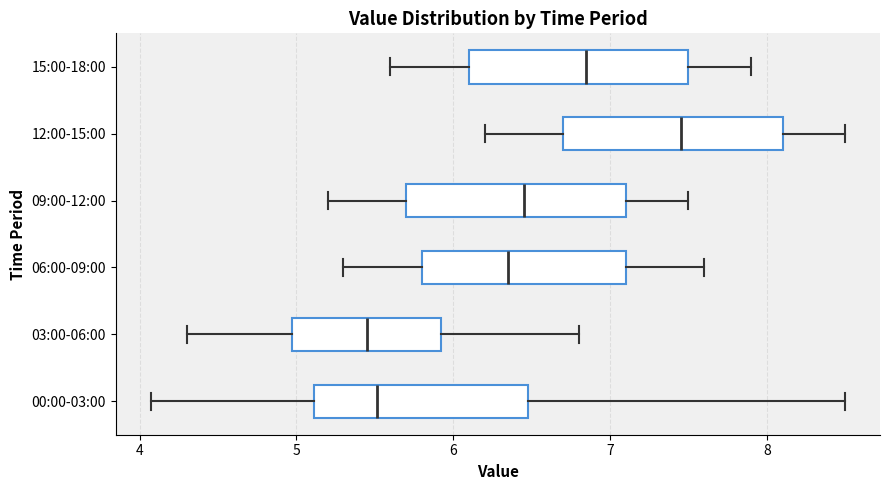

Reading bottom to top, read every box against the x-axis: the position of its median line, the range the box covers, and the ends of its whiskers. The values are not printed on the chart, so give them approximately, as read against the axis.

00:00-03:00: median 5.5, box 5.1 to 6.5, whiskers 4.1 to 8.5
03:00-06:00: median 5.5, box 5.0 to 5.9, whiskers 4.3 to 6.8
06:00-09:00: median 6.4, box 5.8 to 7.1, whiskers 5.3 to 7.6
09:00-12:00: median 6.5, box 5.7 to 7.1, whiskers 5.2 to 7.5
12:00-15:00: median 7.5, box 6.7 to 8.1, whiskers 6.2 to 8.5
15:00-18:00: median 6.9, box 6.1 to 7.5, whiskers 5.6 to 7.9